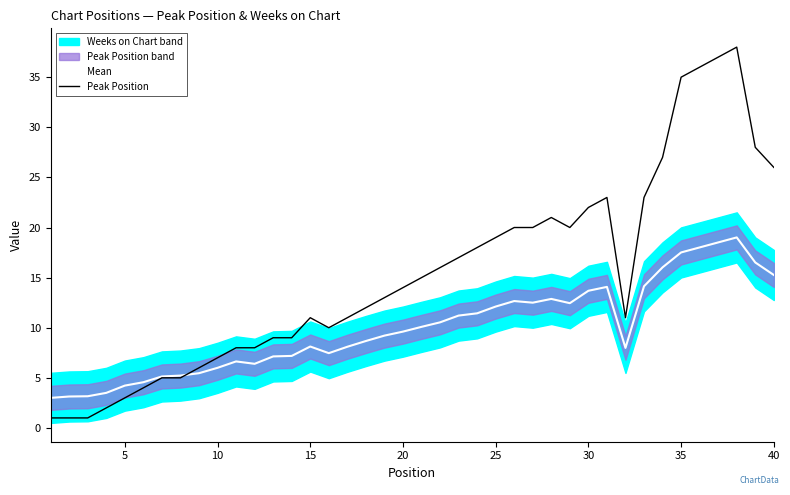

How many data points in Peak Position are less than 14?

20